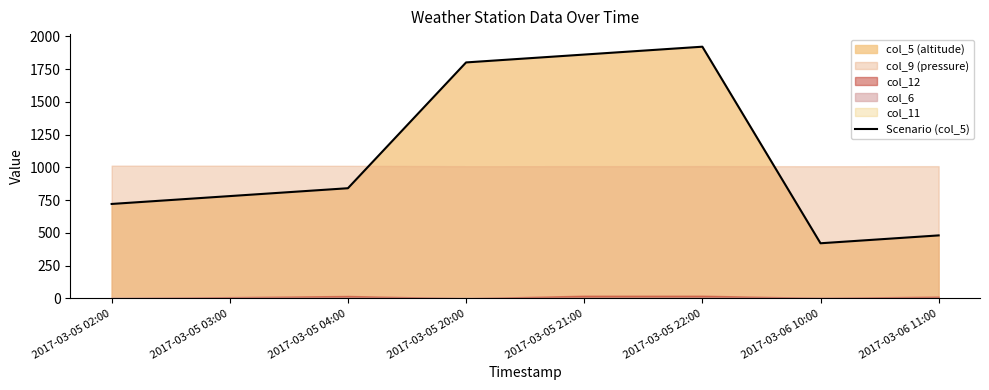

What is the smallest value displayed?

421